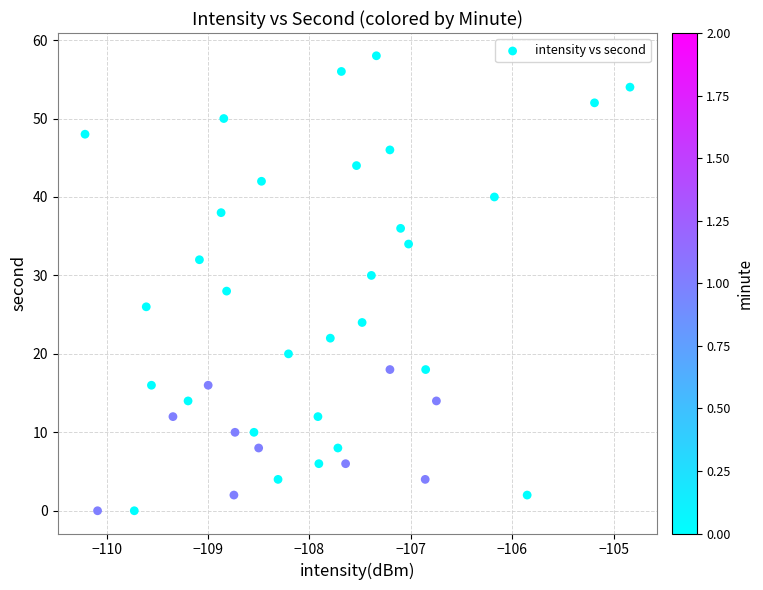

What is the range of Y values (max minus min)?

58